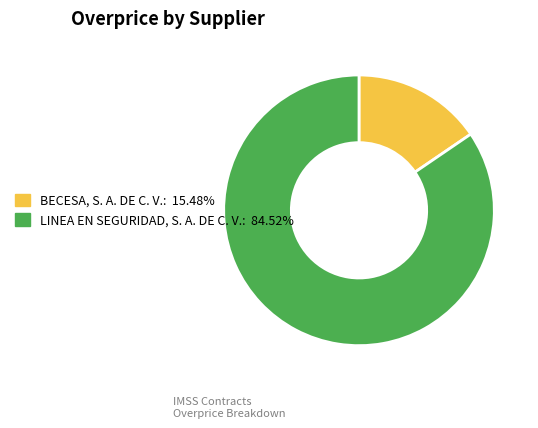

The LINEA EN SEGURIDAD, S. A. DE C. V. slice represents 95% of the pie. True or false?

False